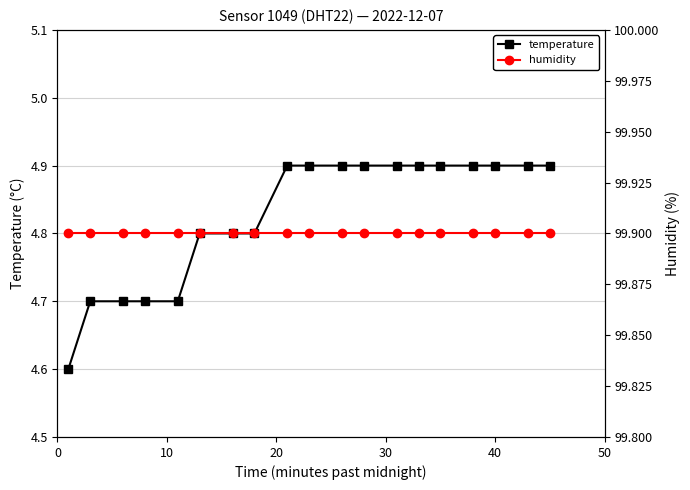

How many series are shown in this chart?

2